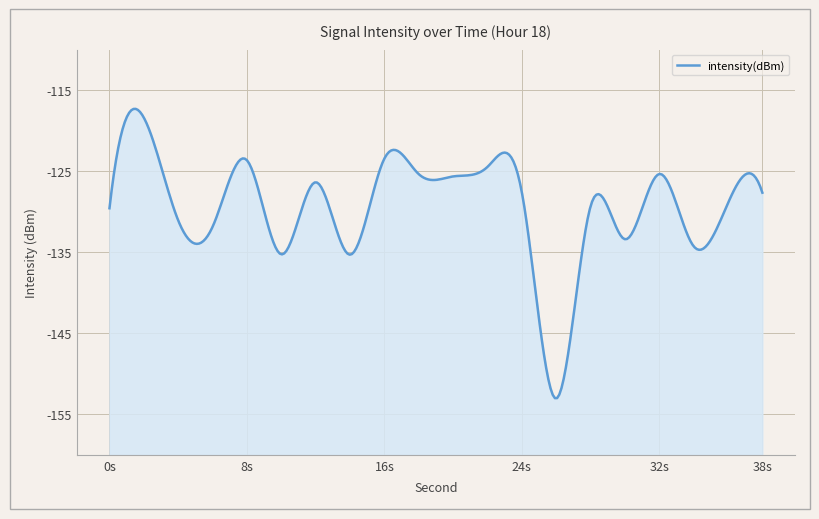

Which label corresponds to the smallest value in the chart?

26